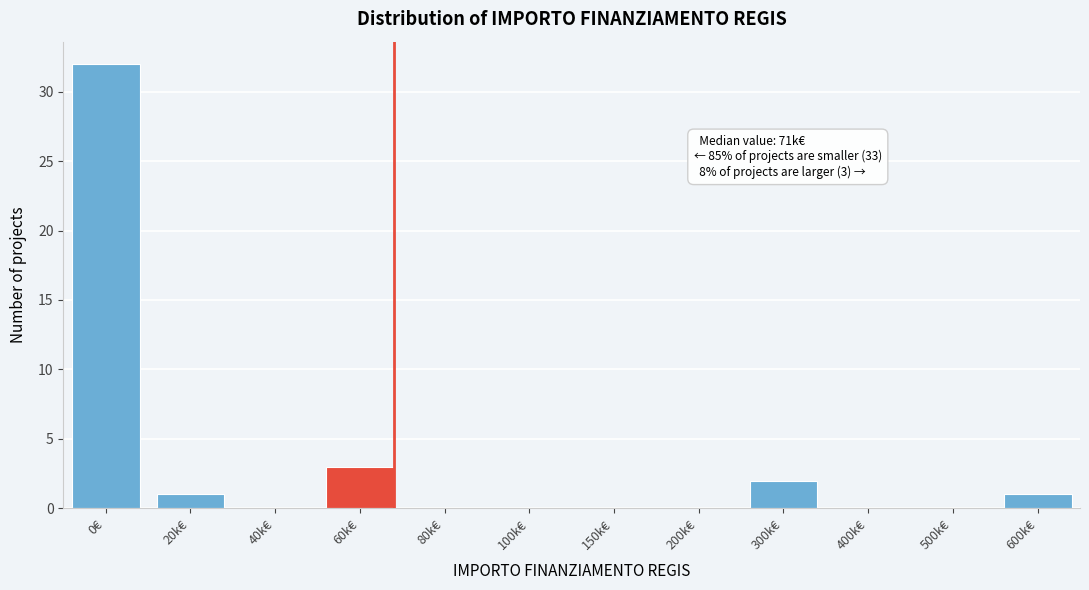

Reading left to right, list all the values displayed in this chart.

0€=32	20k€=1	40k€=0	60k€=3	80k€=0	100k€=0	150k€=0	200k€=0	300k€=2	400k€=0	500k€=0	600k€=1